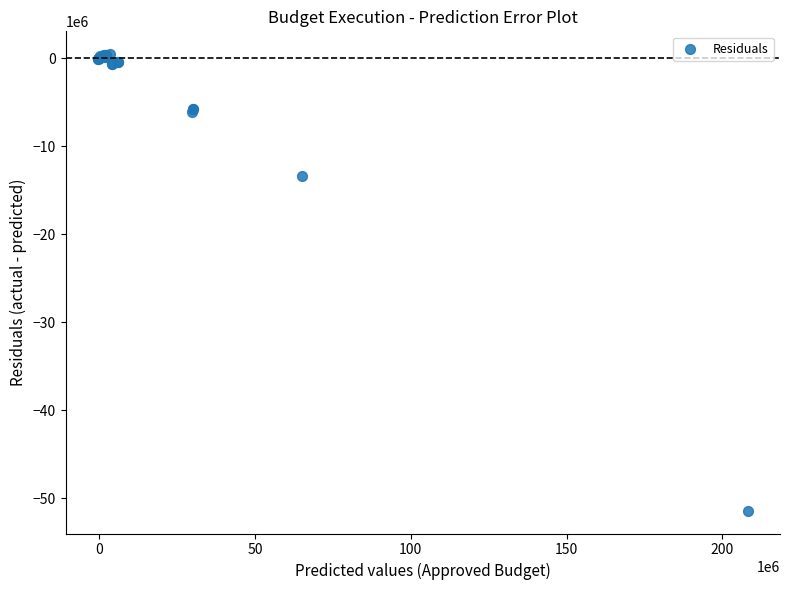

What Y value in the scatter plot is closest to -25481080?

-13419731.1